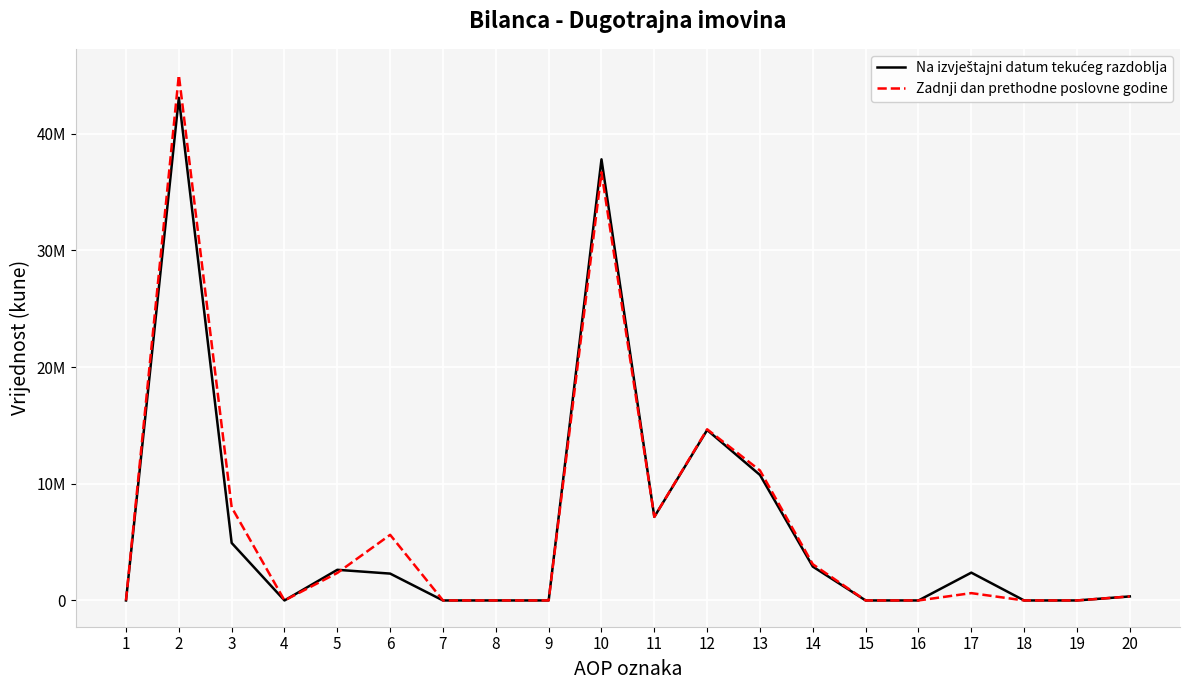

Which series has the largest total across all categories?

Zadnji dan prethodne poslovne godine